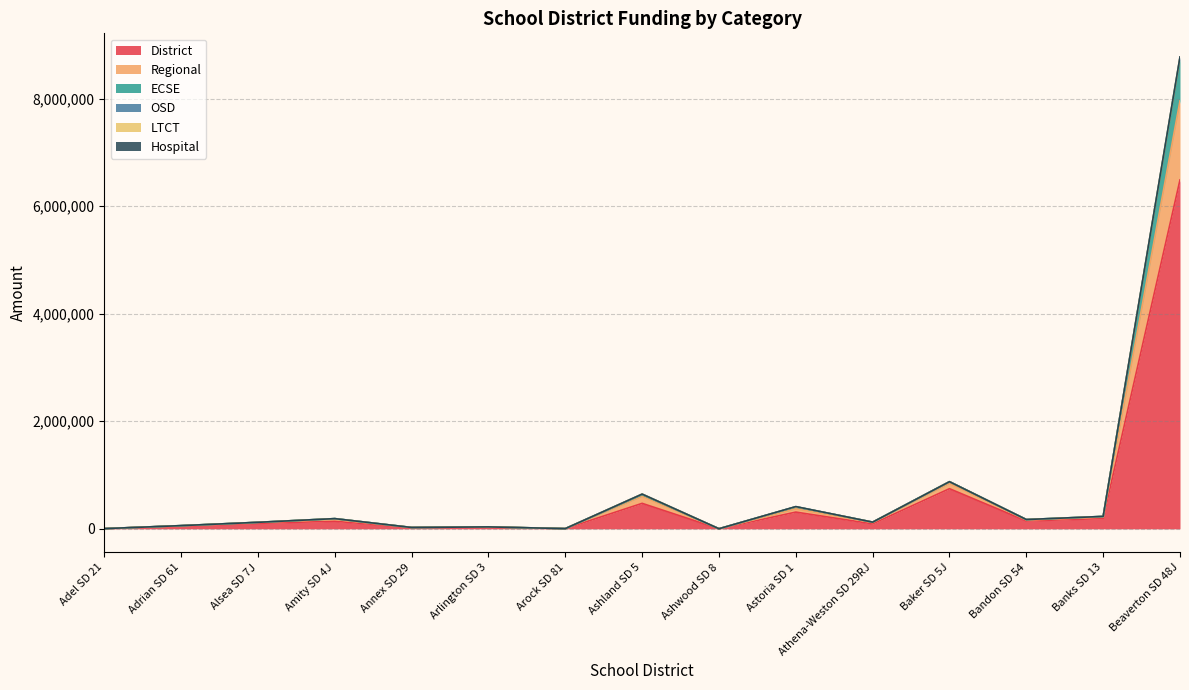

What is the sum of all District values?

8821318